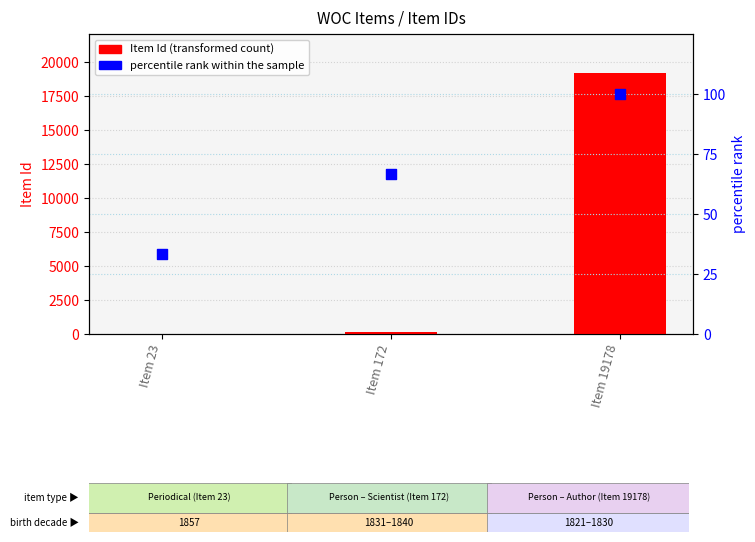

Which series has the largest total across all categories?

Item Id